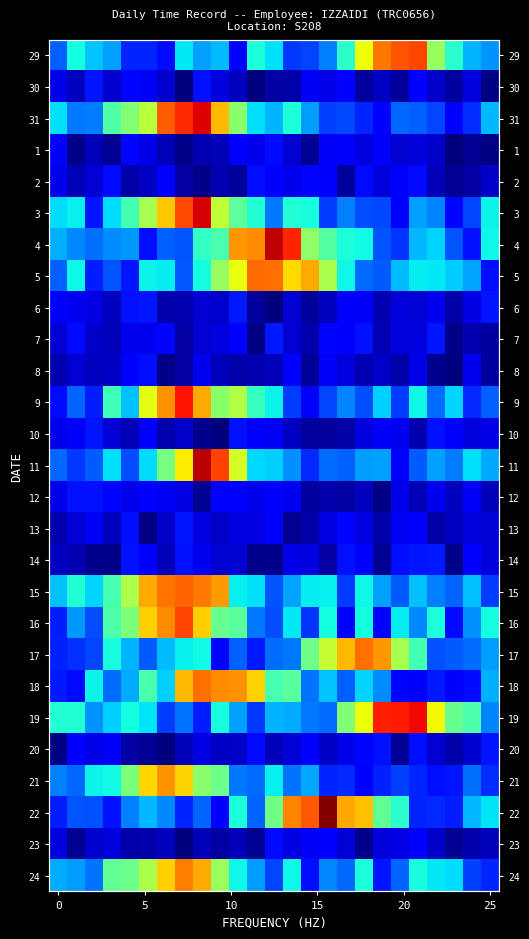

What is the spread (max minus min) of values at 21?

0.6